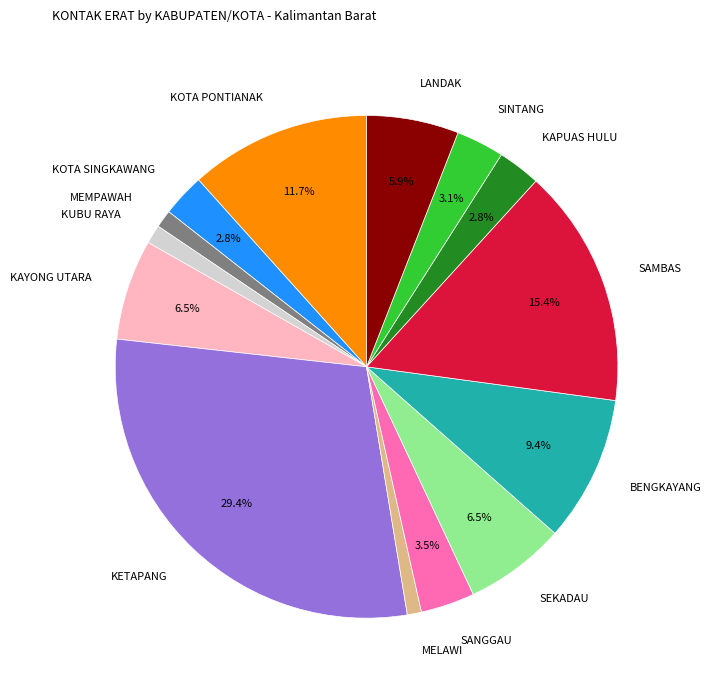

Approximately how many times larger is the value at LANDAK compared to KOTA SINGKAWANG?

2.1